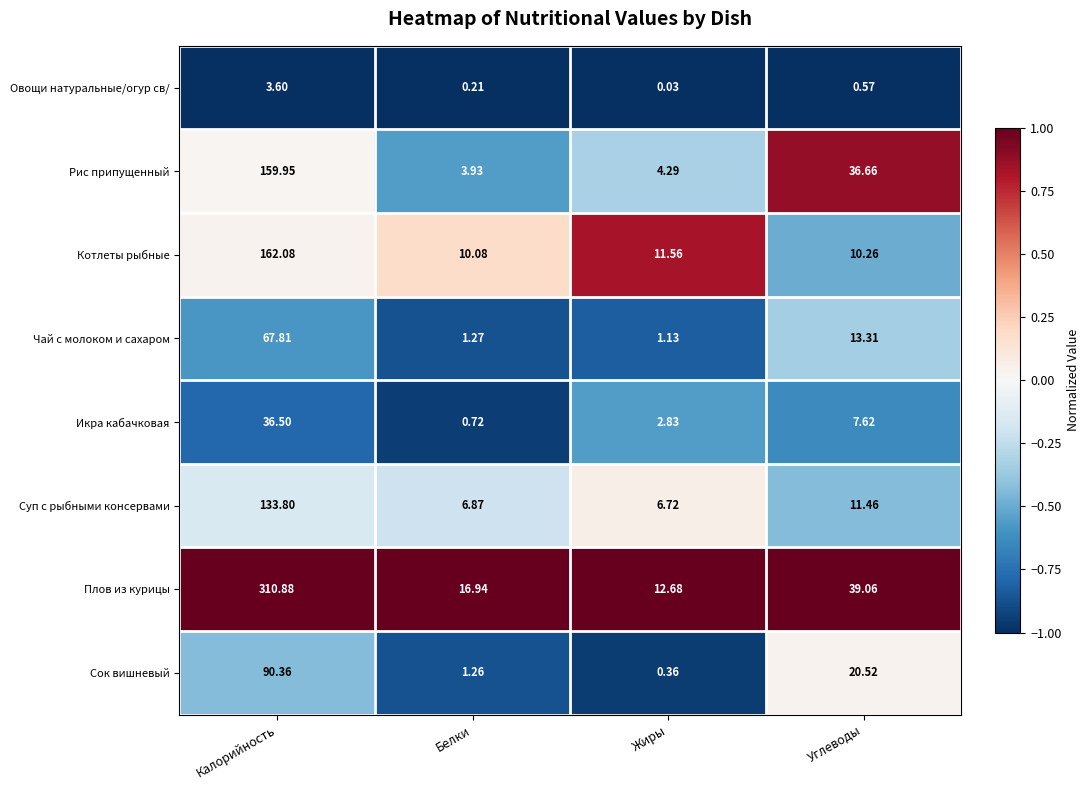

Which label corresponds to the smallest value in the chart?

Жиры